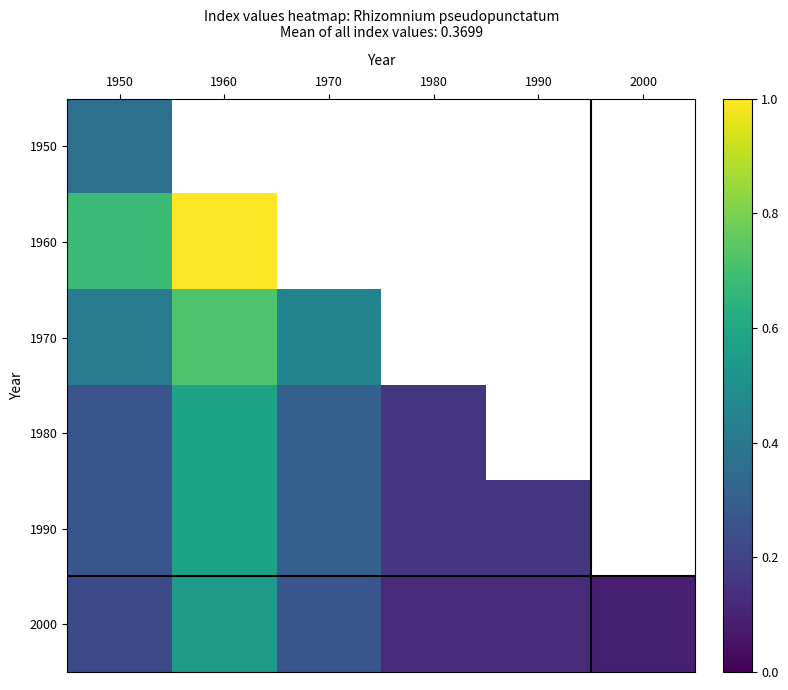

Is it true that 1950 equals 0.6 at 1950?

False